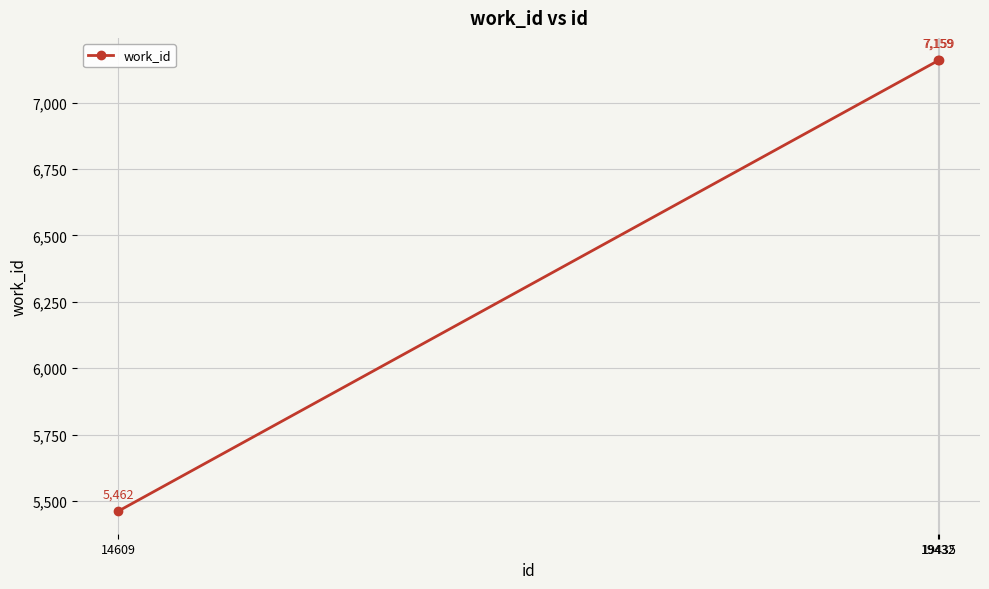

True or false: the data shows 11509 at 19435.

False